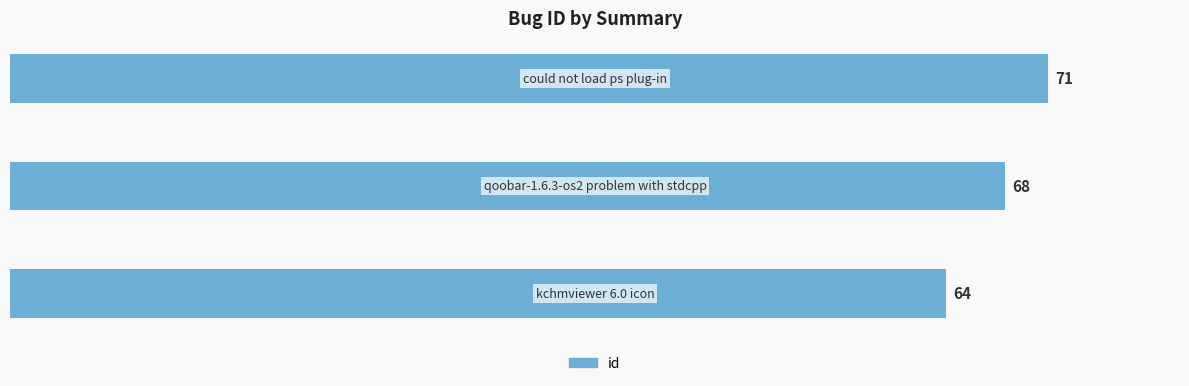

What is the difference between the maximum and second lowest values?

3